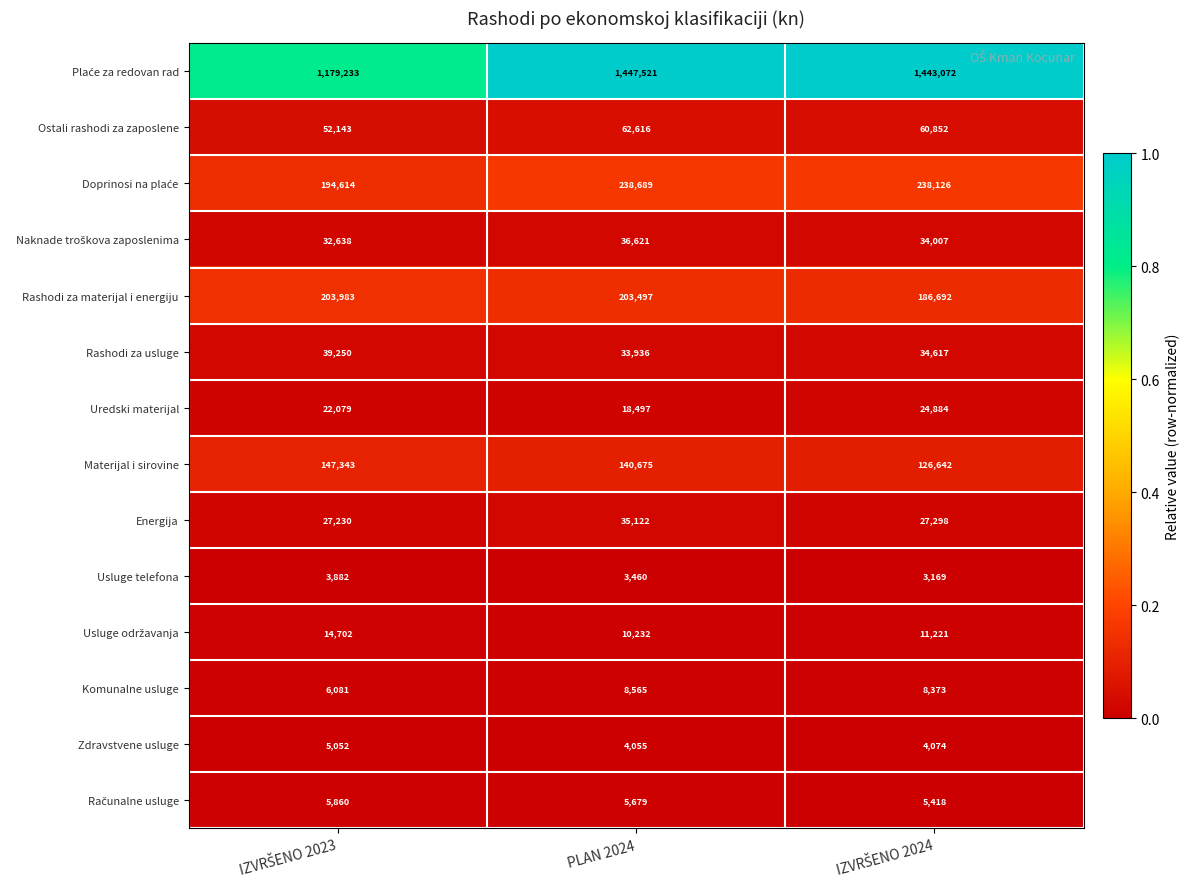

What is the spread (max minus min) of values at PLAN 2024?

1444061